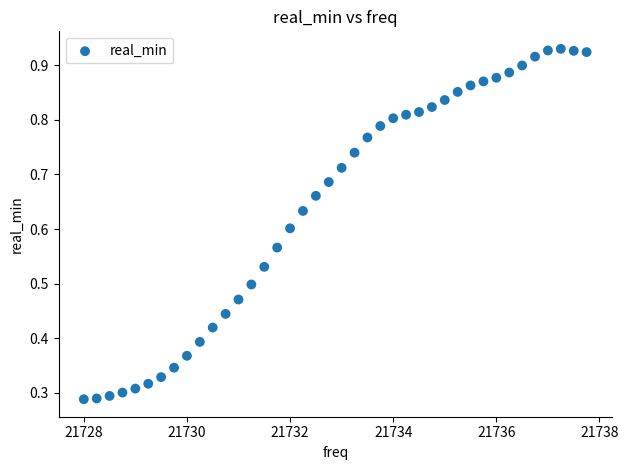

What is the range of X values (max minus min)?

9.8